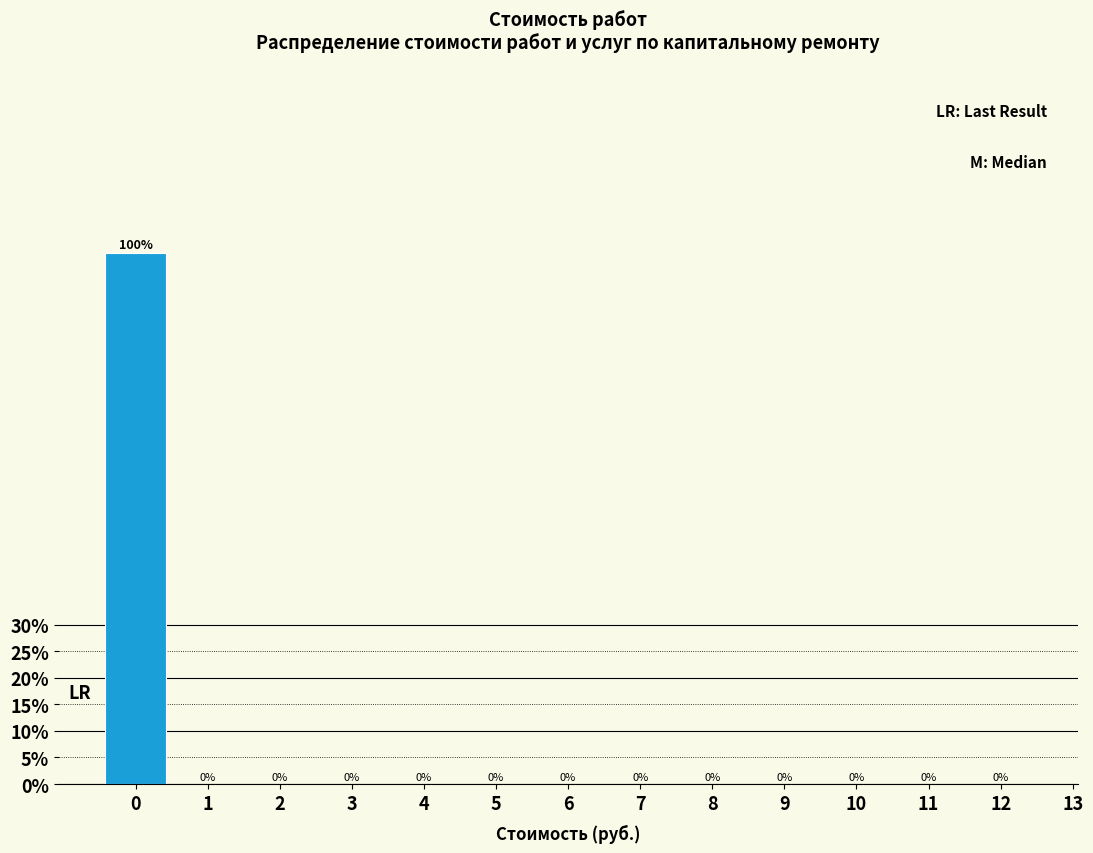

Which range on the x-axis has the tallest bar?

-0.5 to 0.5